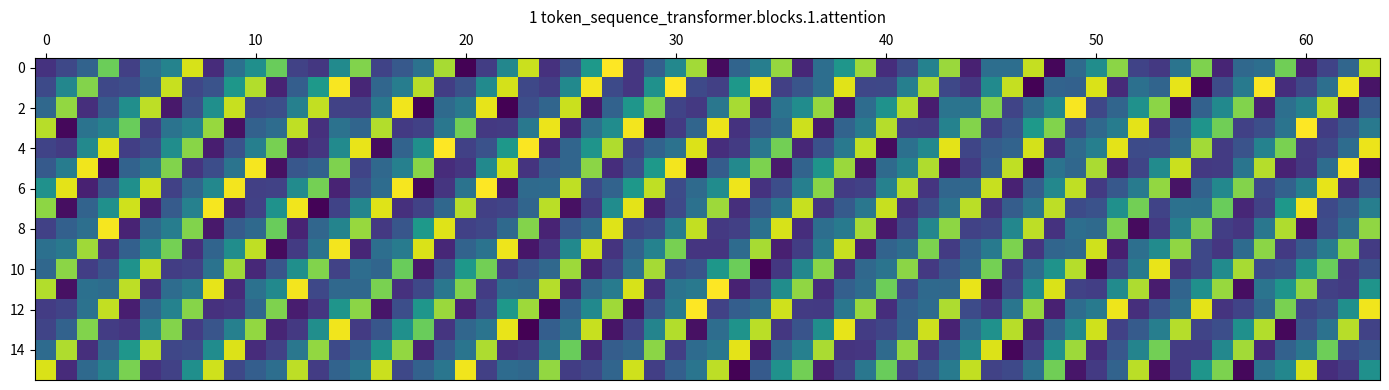

At which category is the sum across all series the highest?

1